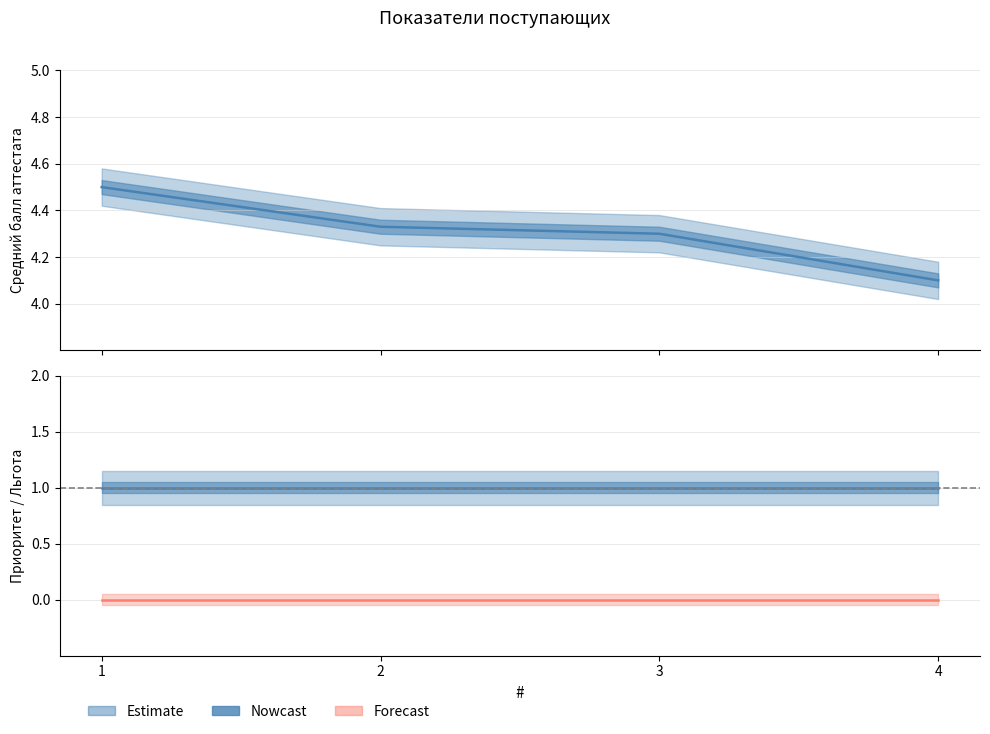

Which has a higher value, 1 or 3?

1